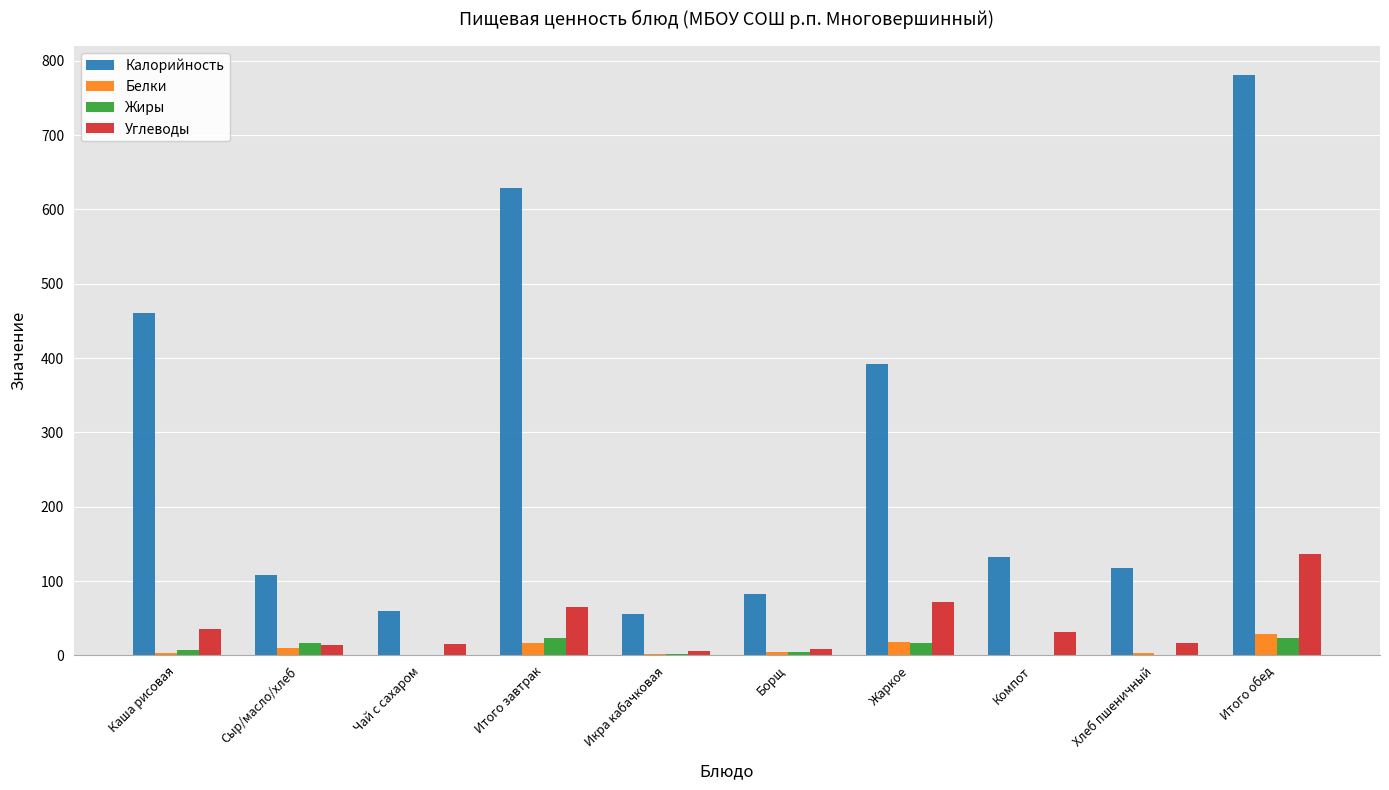

What is the sum of the Калорийность values at Итого завтрак and Жаркое?

1021.8